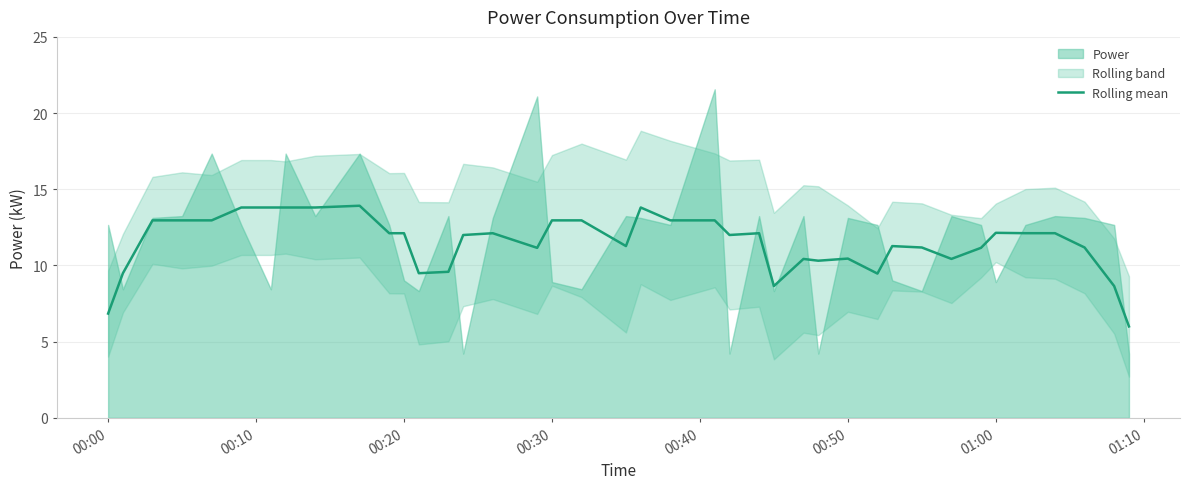

True or false: Rolling mean has a value of 10.5 at 00:50.

True